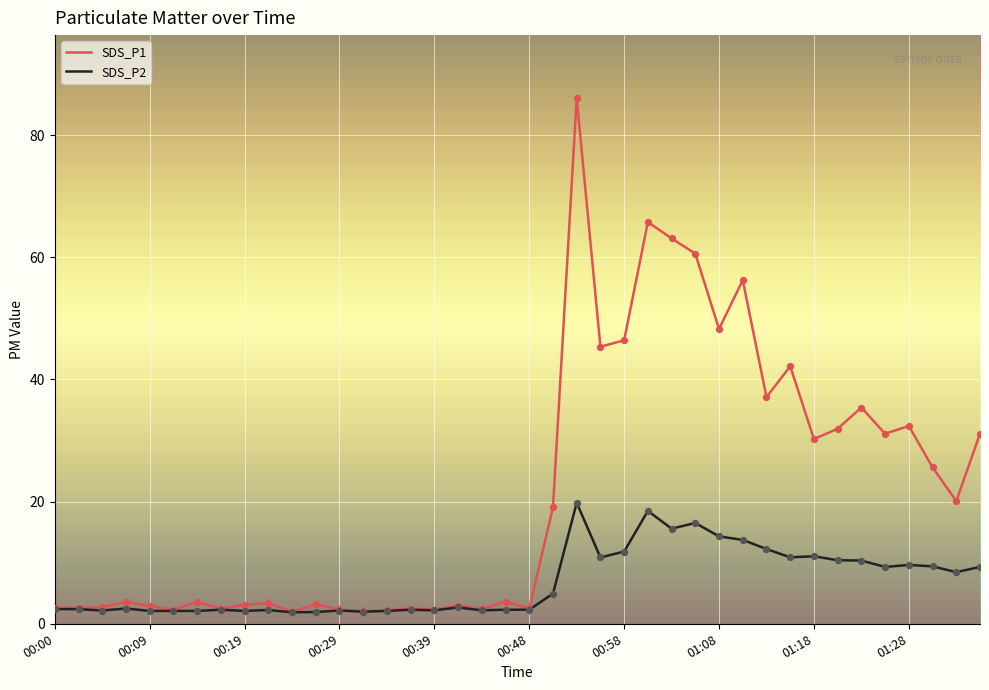

Which series has the widest spread of values?

SDS_P1